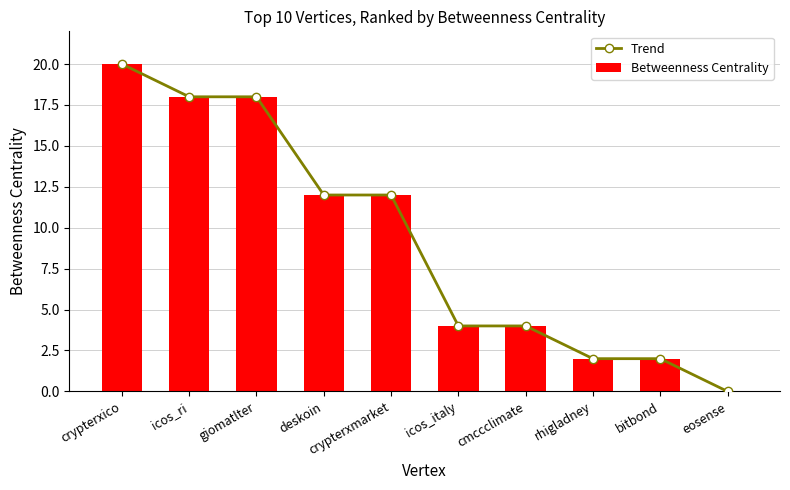

How many Trend values are between 2 and 18?

8